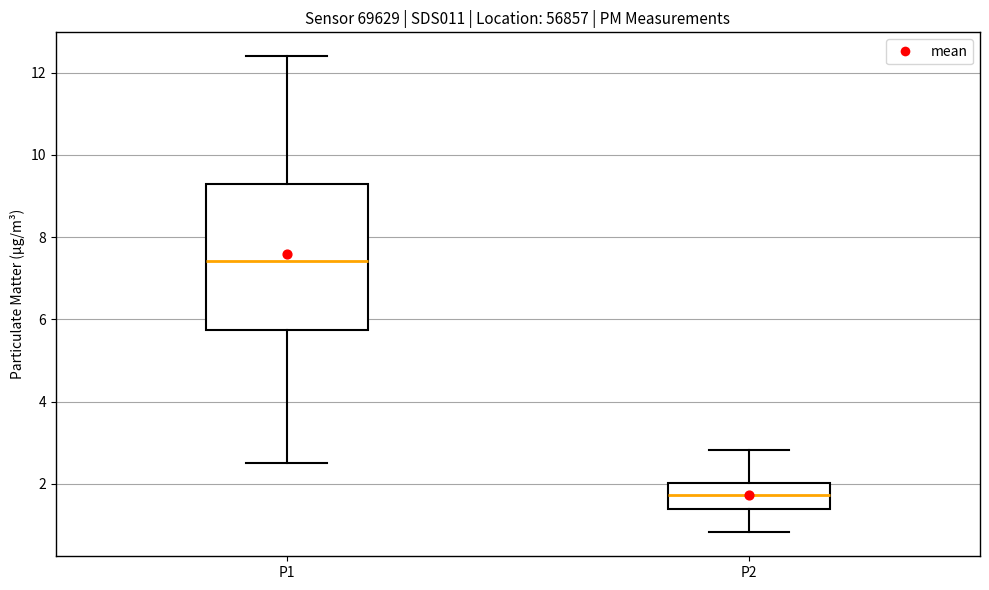

Reading left to right, read every box against the y-axis: the position of its median line, the range the box covers, and the ends of its whiskers. The values are not printed on the chart, so give them approximately, as read against the axis.

P1: median 7.4, box 5.8 to 9.2, whiskers 2.6 to 12.4
P2: median 1.8, box 1.4 to 2.0, whiskers 0.8 to 2.8